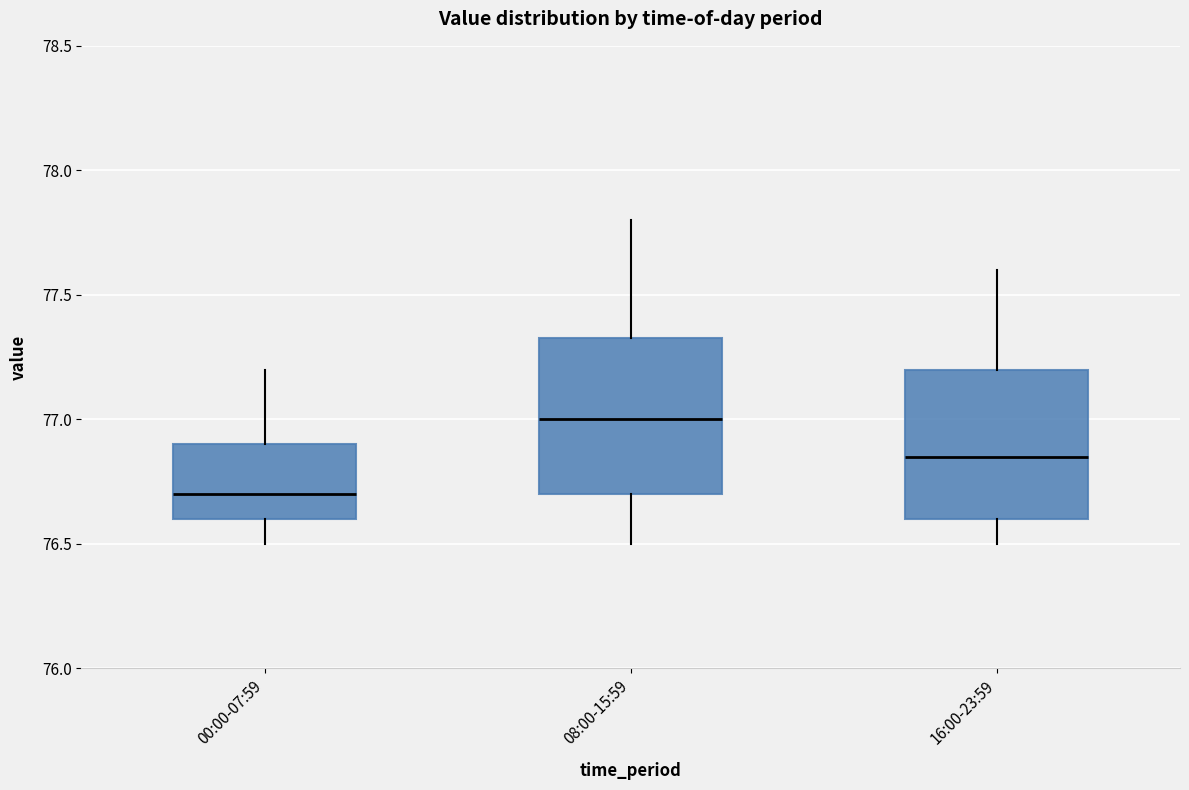

Reading left to right, read every box against the y-axis: the position of its median line, the range the box covers, and the ends of its whiskers. The values are not printed on the chart, so give them approximately, as read against the axis.

00:00-07:59: median 76.70, box 76.60 to 76.90, whiskers 76.50 to 77.20
08:00-15:59: median 77.00, box 76.70 to 77.35, whiskers 76.50 to 77.80
16:00-23:59: median 76.85, box 76.60 to 77.20, whiskers 76.50 to 77.60